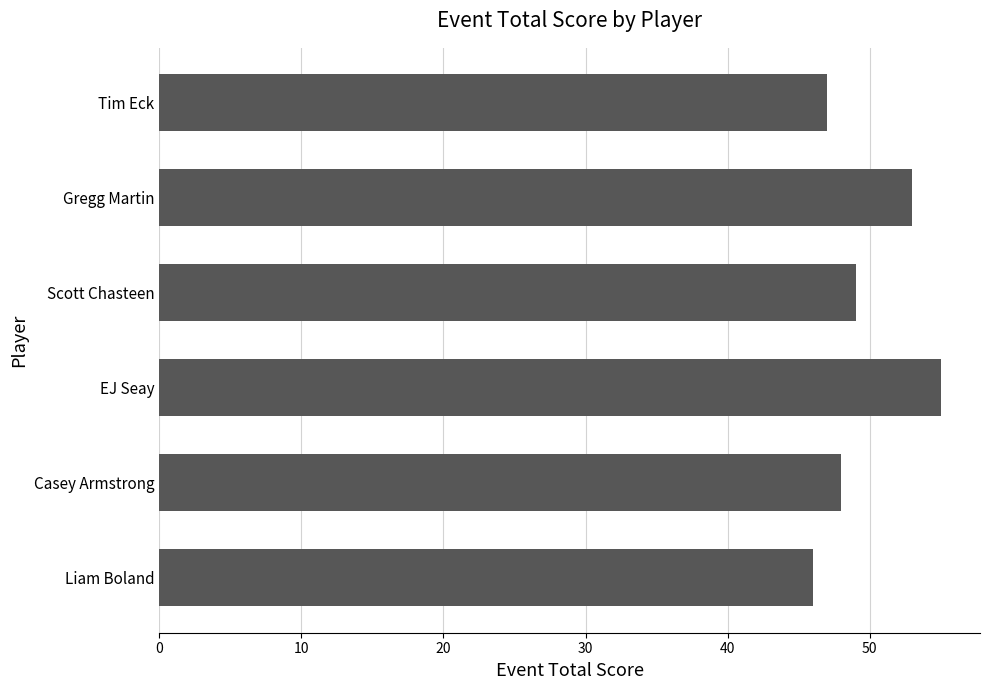

What is the sum of all values?

298